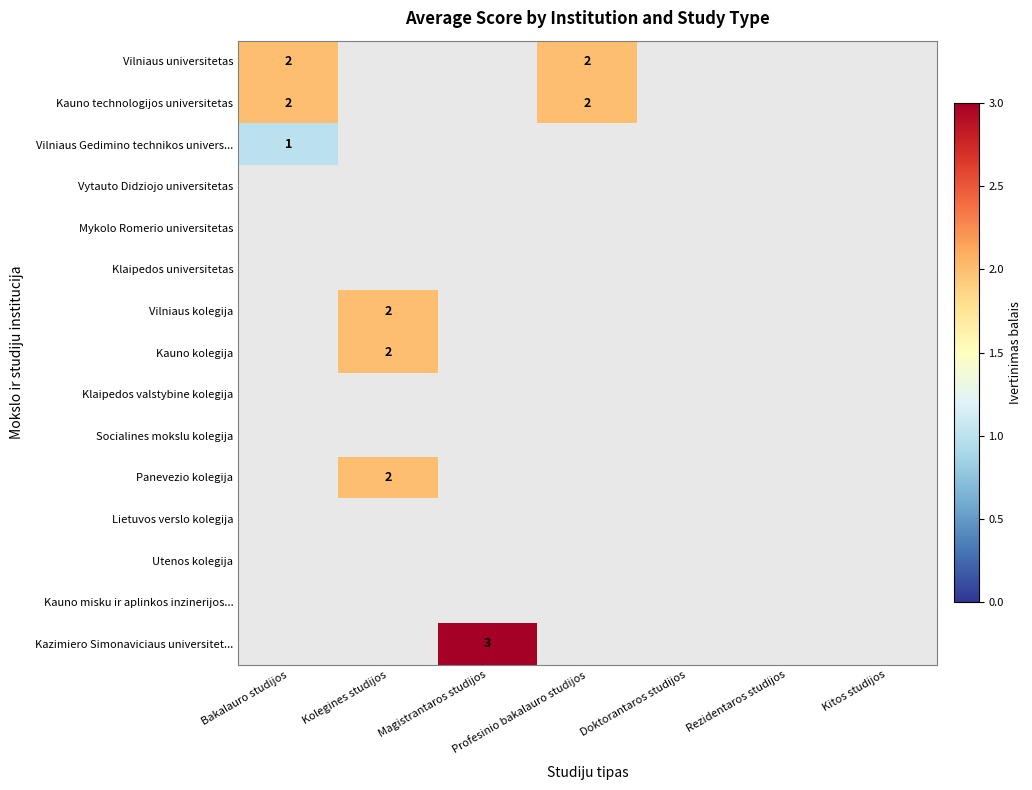

The value of Mykolo Romerio universitetas at Magistrantaros studijos is 0. True or false?

True